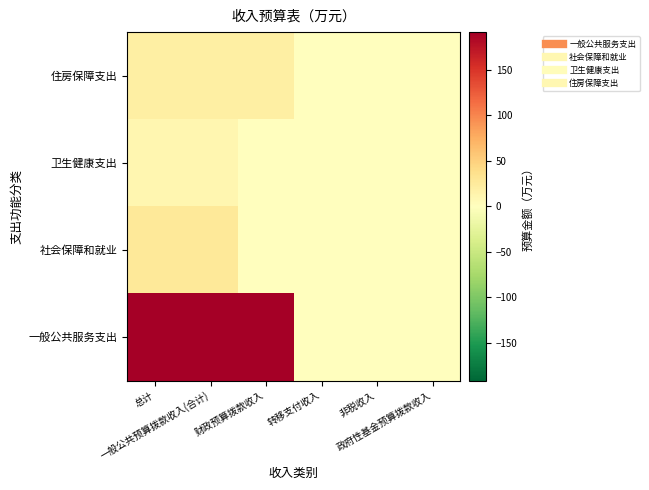

Reading left to right, list all the values displayed in this chart.

一般公共服务支出: 总计=191.7	一般公共预算拨款收入(合计)=191.7	财政预算拨款收入=191.7	转移支付收入=0.0	非税收入=0.0	政府性基金预算拨款收入=0.0
社会保障和就业: 总计=28.2	一般公共预算拨款收入(合计)=27.1	财政预算拨款收入=1.2	转移支付收入=0.0	非税收入=0.0	政府性基金预算拨款收入=0.0
卫生健康支出: 总计=11.7	一般公共预算拨款收入(合计)=11.7	财政预算拨款收入=0.0	转移支付收入=0.0	非税收入=0.0	政府性基金预算拨款收入=0.0
住房保障支出: 总计=20.3	一般公共预算拨款收入(合计)=20.3	财政预算拨款收入=20.3	转移支付收入=0.0	非税收入=0.0	政府性基金预算拨款收入=0.0